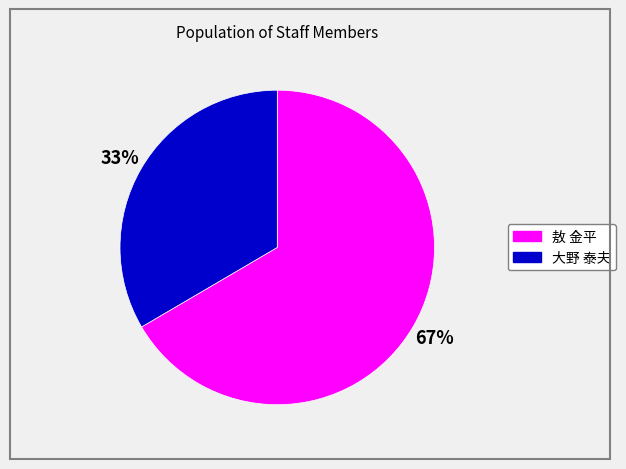

How many slices are in this pie chart?

2